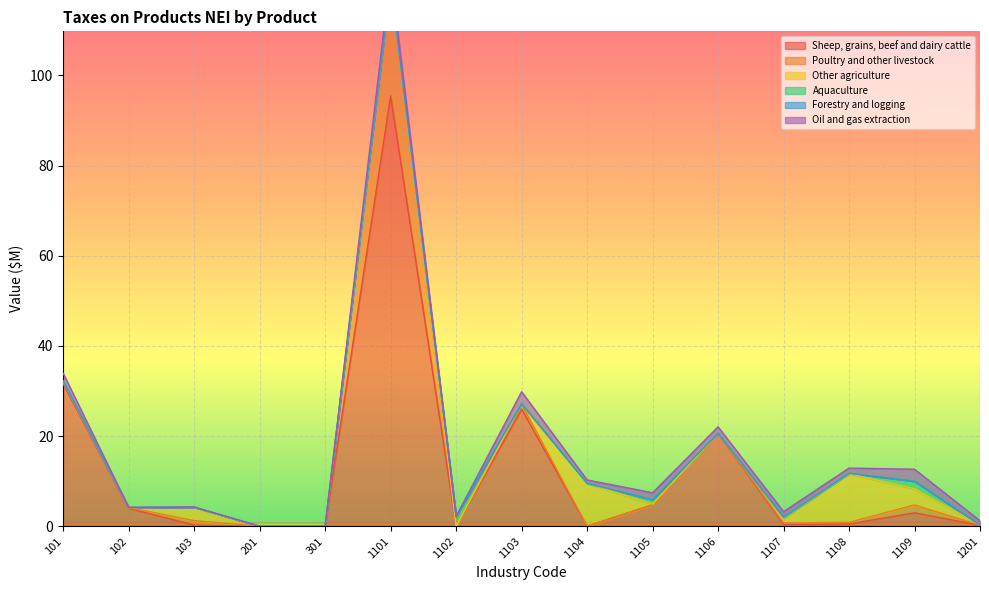

True or false: Sheep, grains, beef and dairy cattle and Poultry and other livestock cross at least once.

True